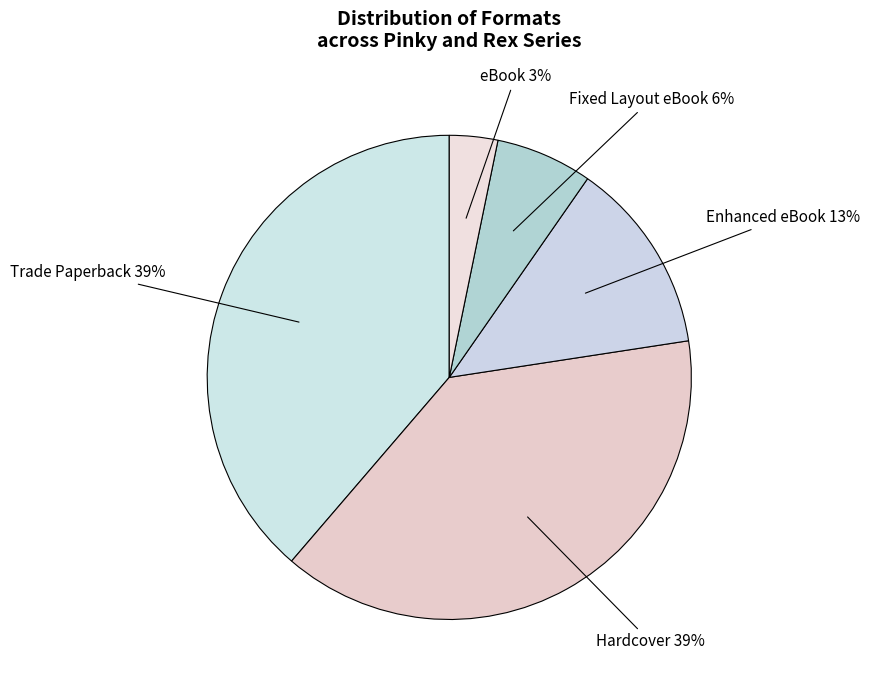

To the nearest percent, what is the combined percentage of Hardcover and Fixed Layout eBook?

45%